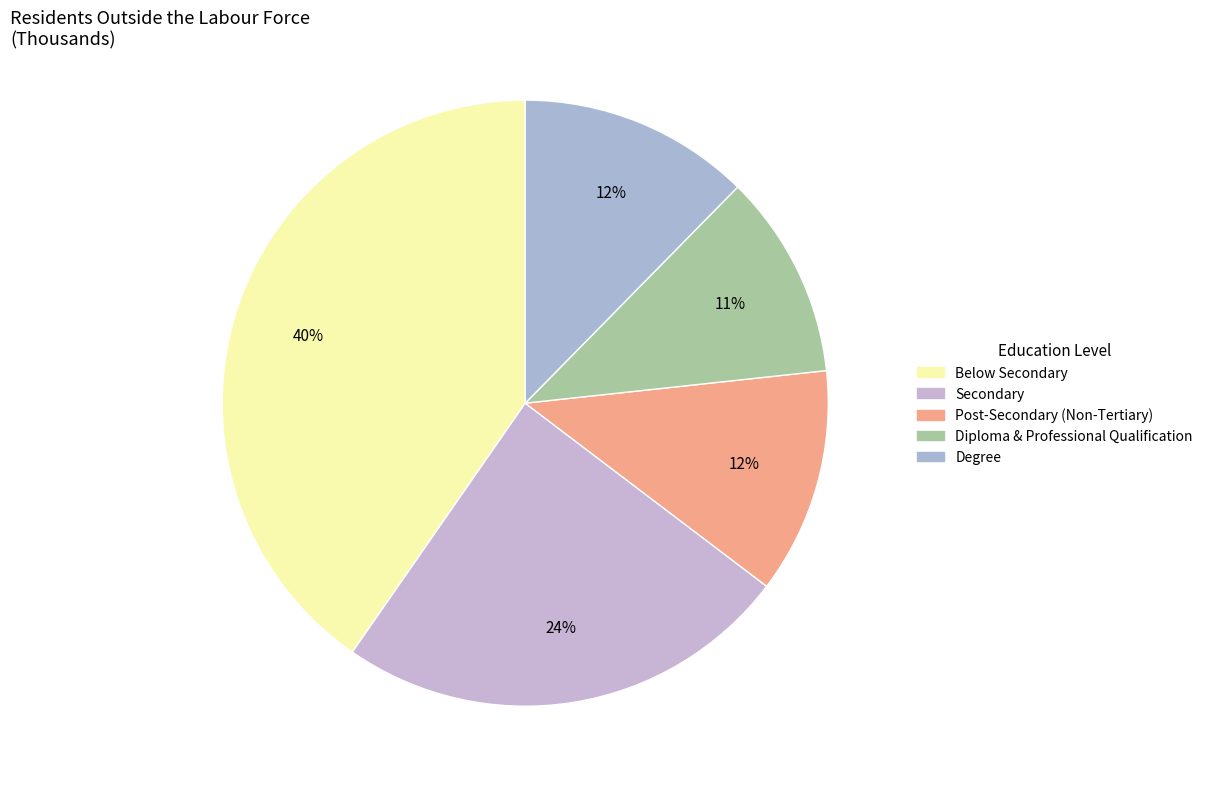

To the nearest percent, what portion does Post-Secondary (Non-Tertiary) represent?

12%